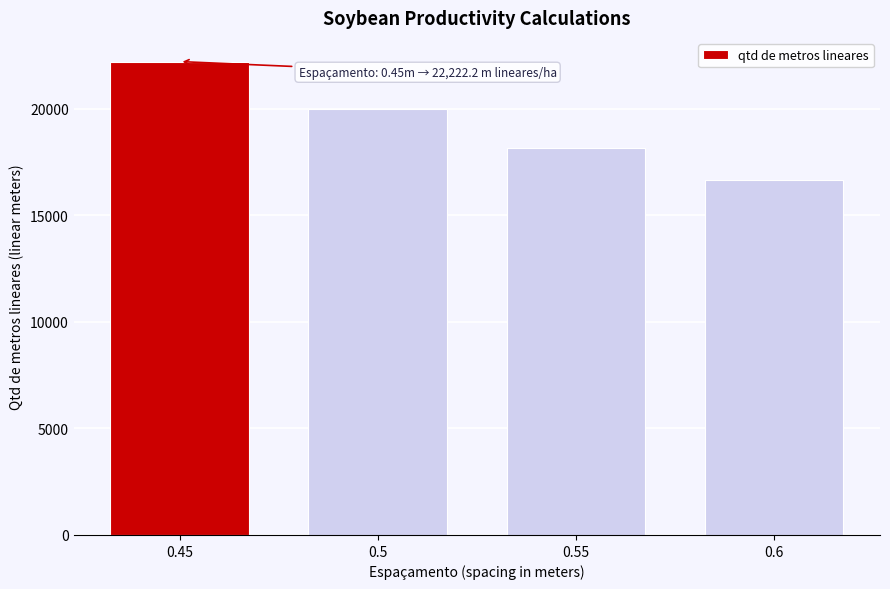

Reading left to right, extract all data points from this chart.

0.45=22222.2	0.5=20000.0	0.55=18181.8	0.6=16666.7